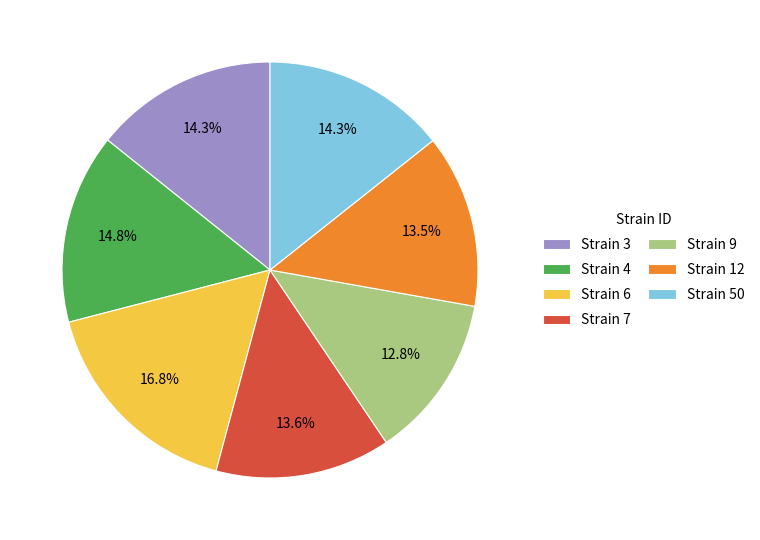

How many segments does this pie chart have?

7